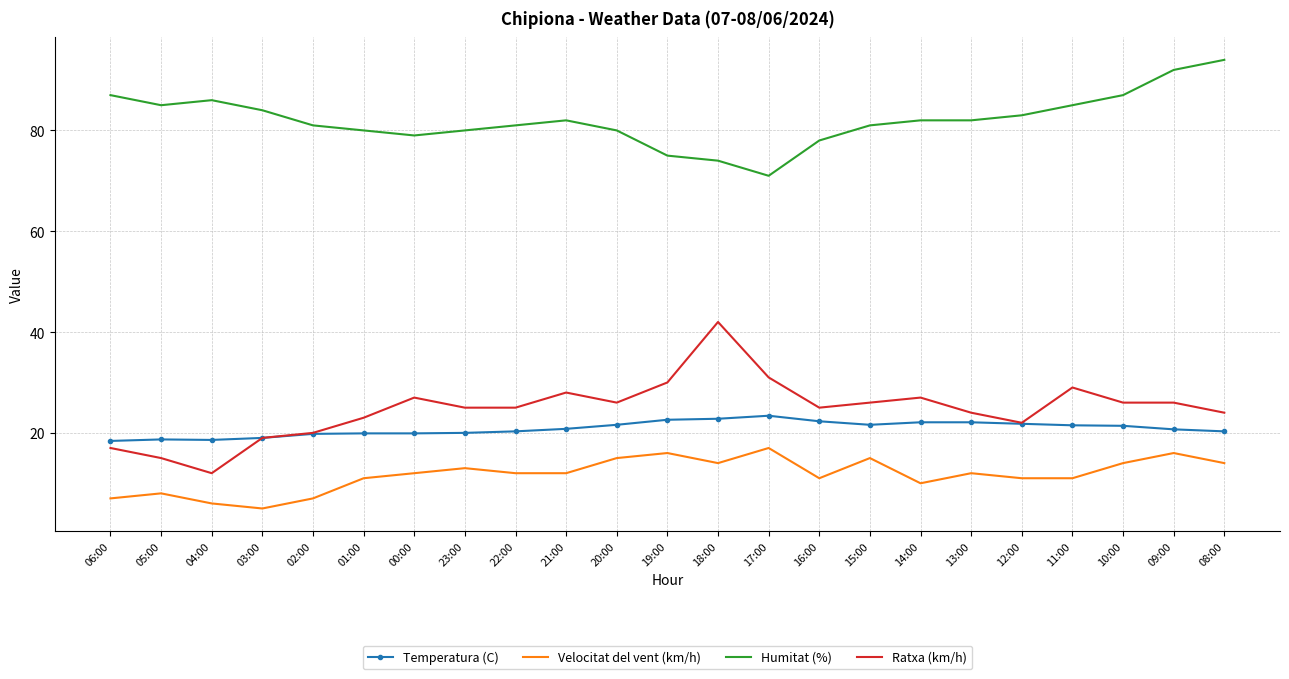

The Humitat (%) series shows 78.0 at 16:00. True or false?

True